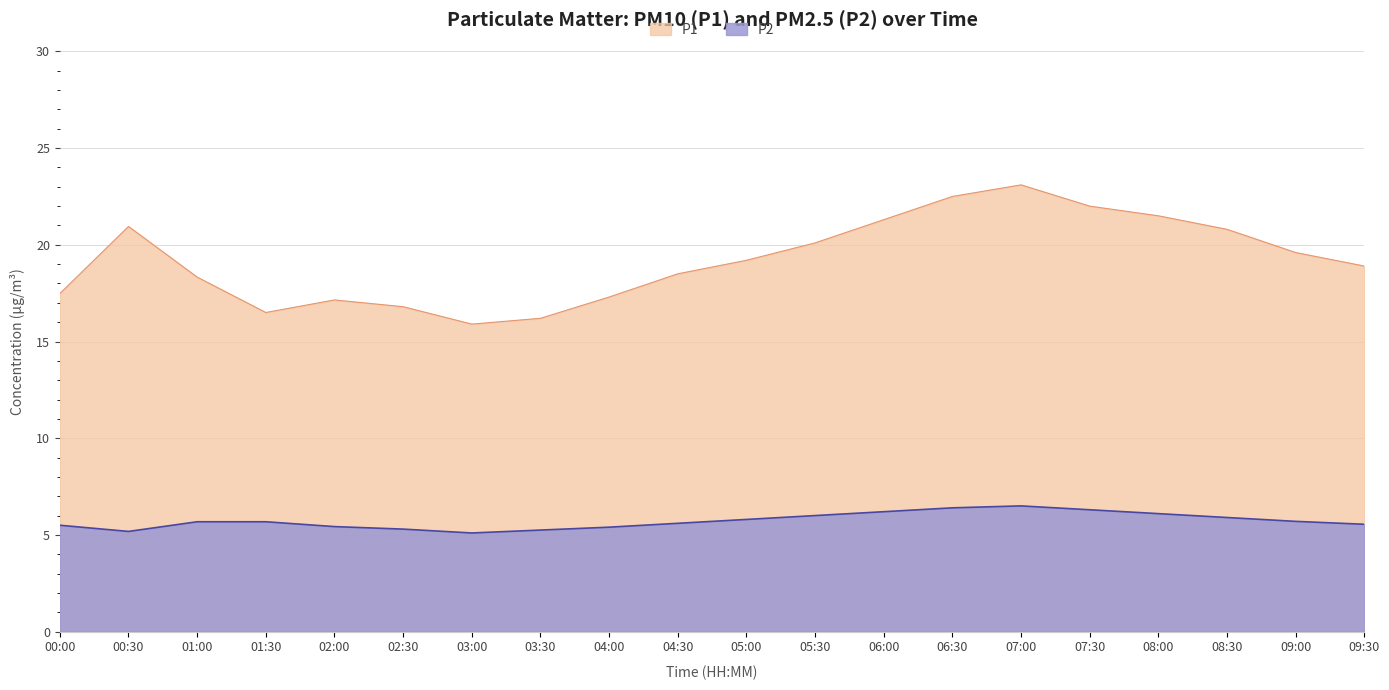

What is the sum of the P2 values at 09:30 and 00:30?

10.7